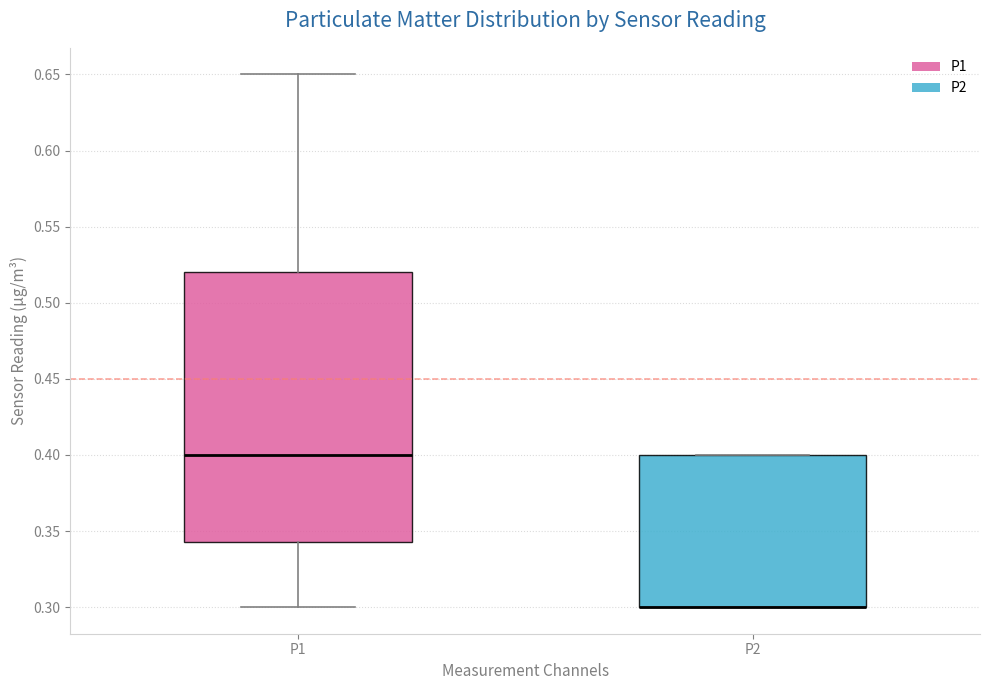

Where is the upper edge of the box for P1 on the y-axis? The values are not printed on the chart, so give them approximately, as read against the axis.

0.520